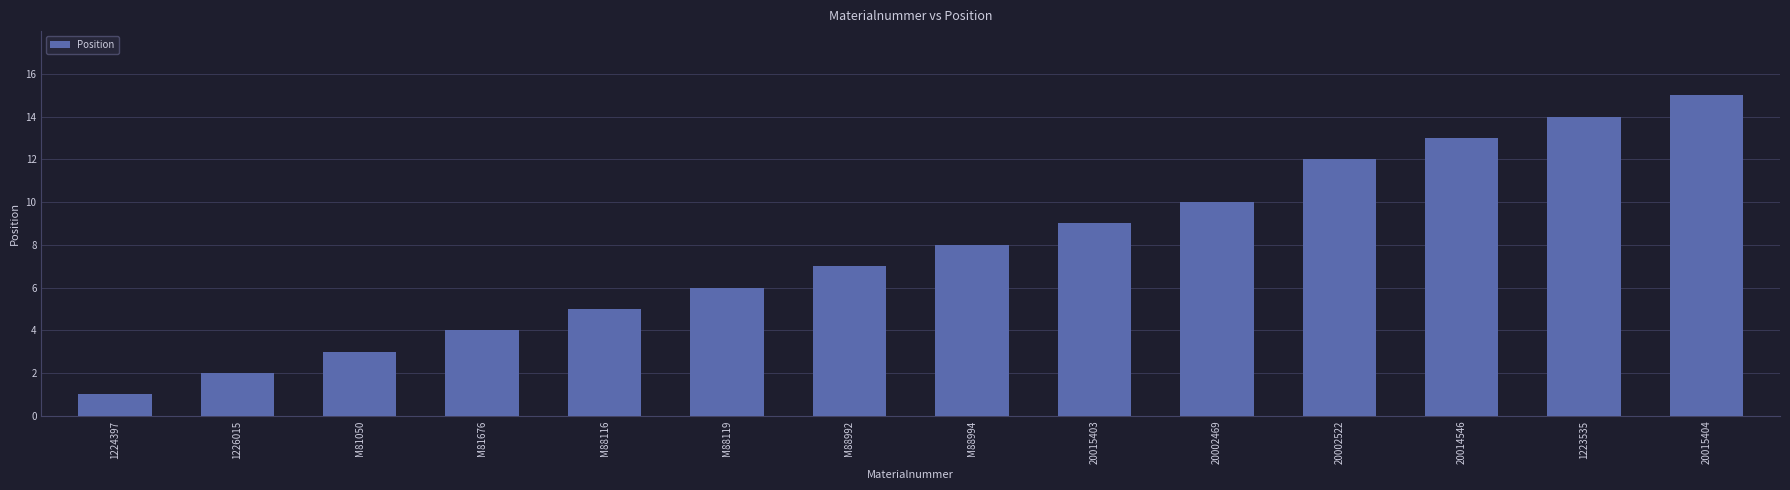

What is the minimum value shown in the chart?

1